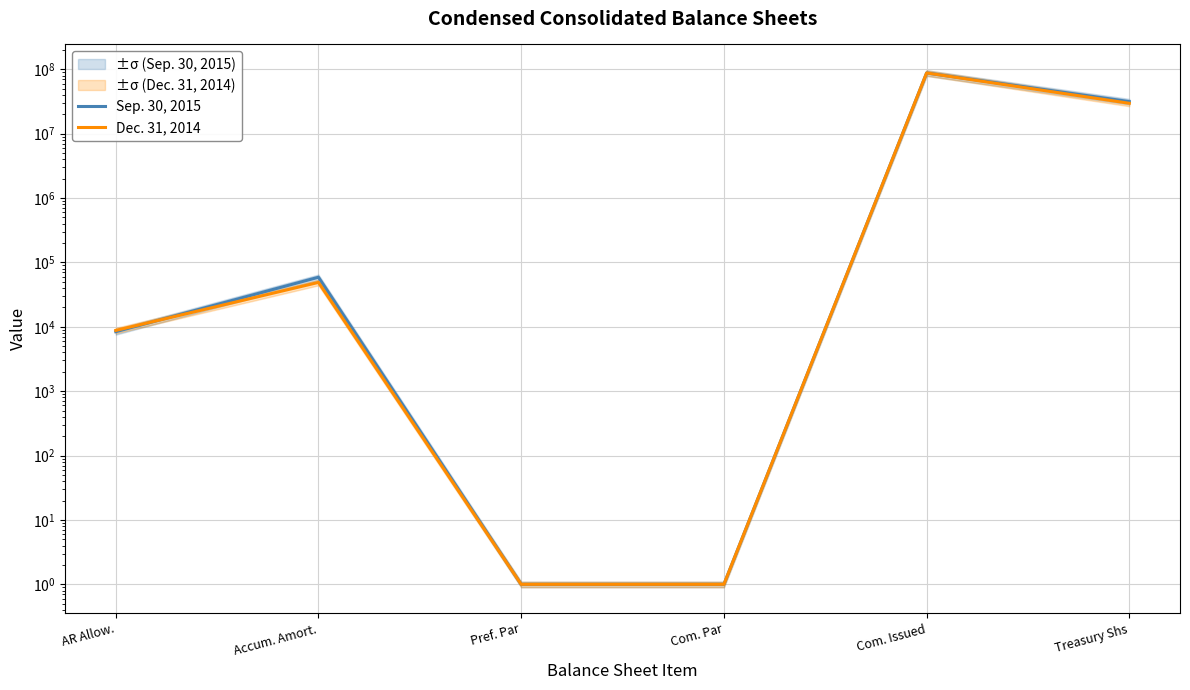

Where is Dec. 31, 2014 nearest to the value 43925146?

Treasury Shs